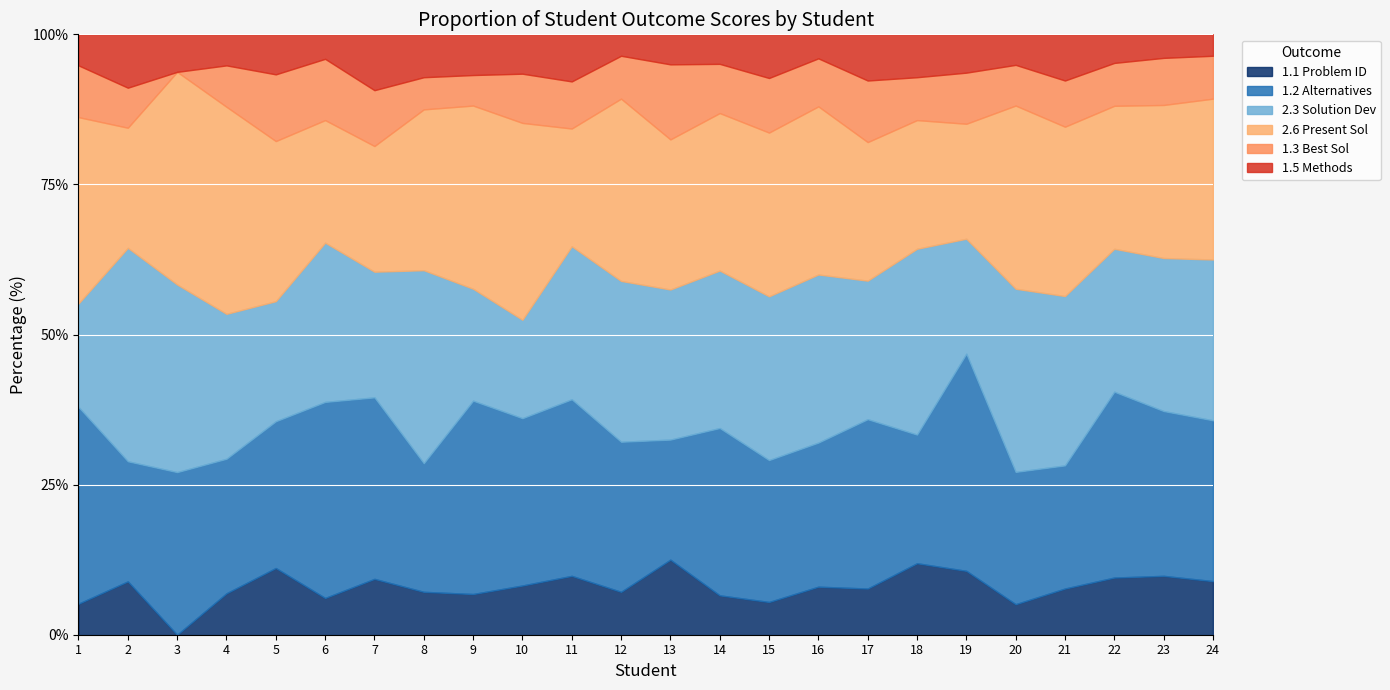

Which has a higher value, 4 or 23?

23